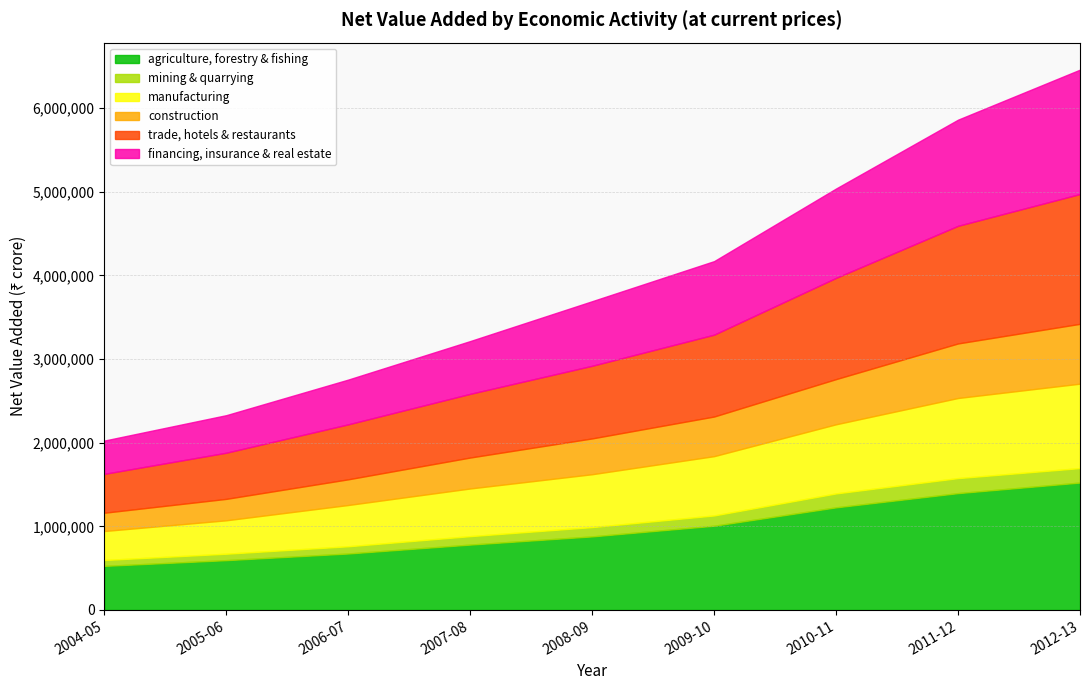

Where does the mining & quarrying series first go above 111318?

2009-10